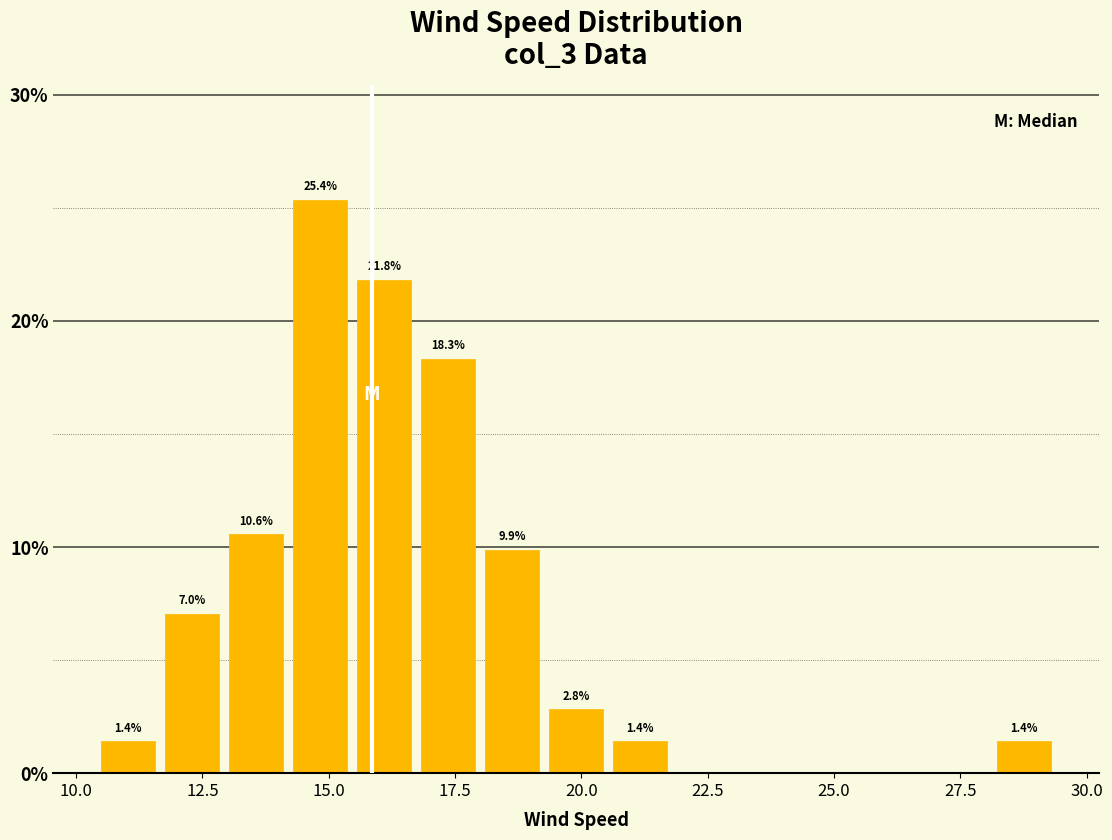

Around what value on the x-axis is the tallest bar? Give the approximate position of its centre, as read against the axis.

15.0